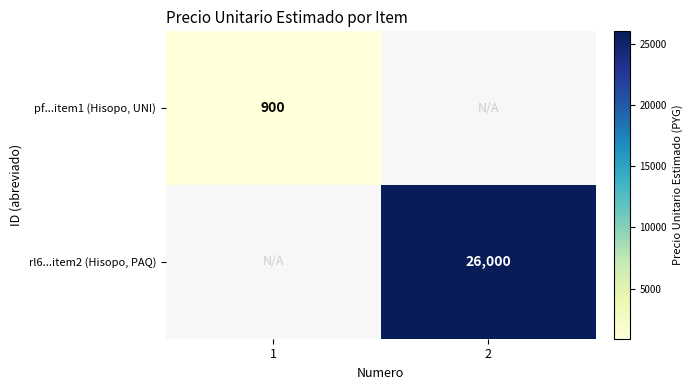

The value of rl6...item2 (Hisopo, PAQ) at 2 is 41372. True or false?

False